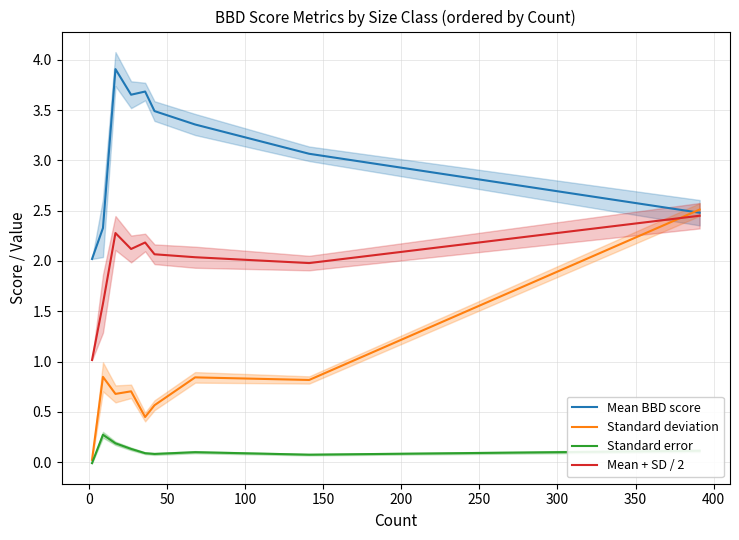

What is the difference between the second highest and minimum values in the Standard error series?

0.2